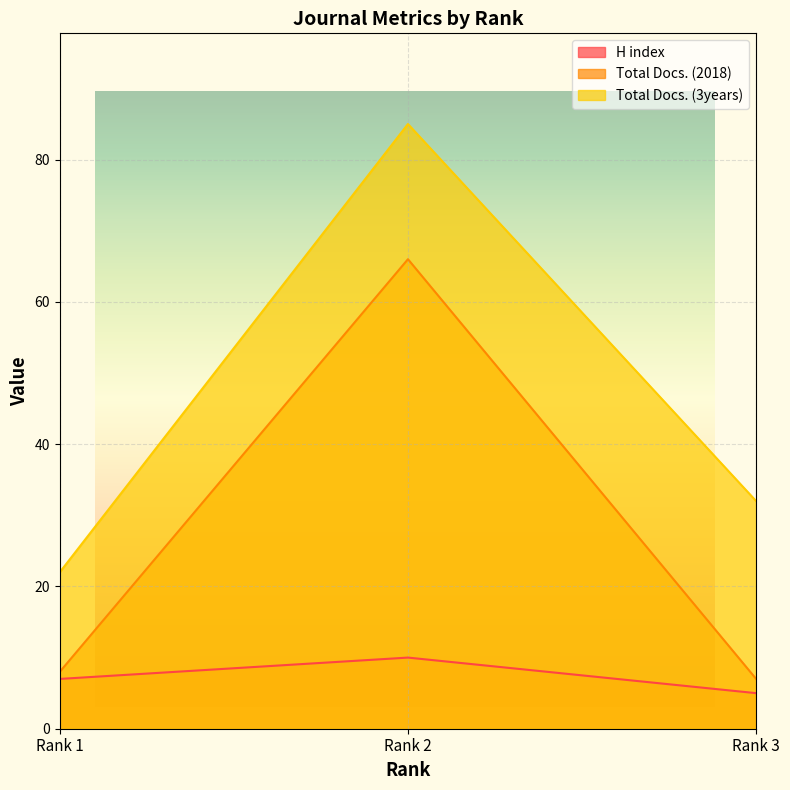

At which label does Total Docs. (2018) first exceed 8?

Rank 2